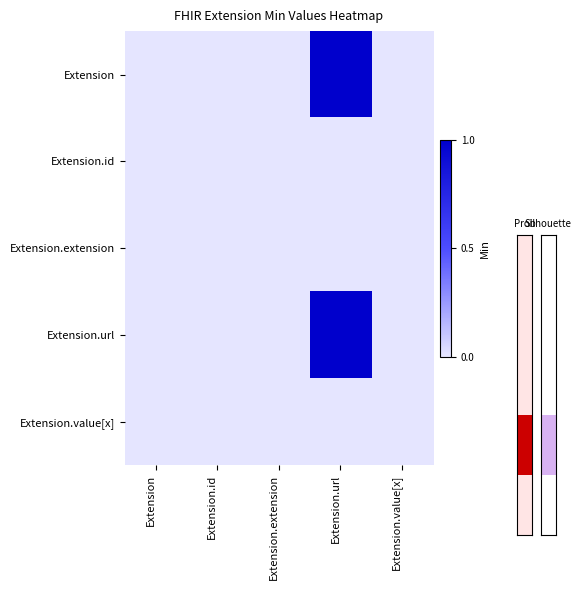

Count the number of data series in this chart.

5